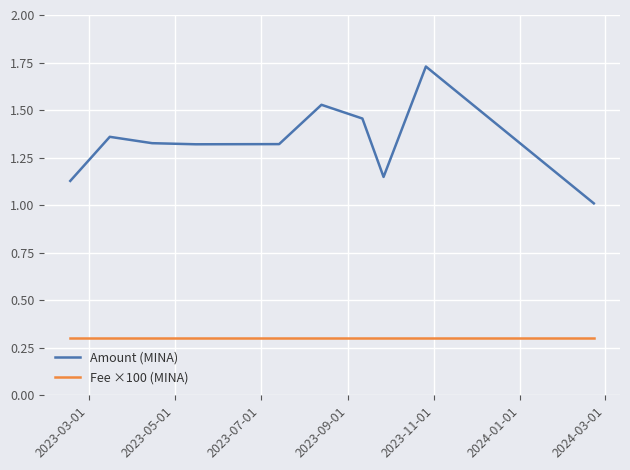

What is the smallest value displayed?

0.3